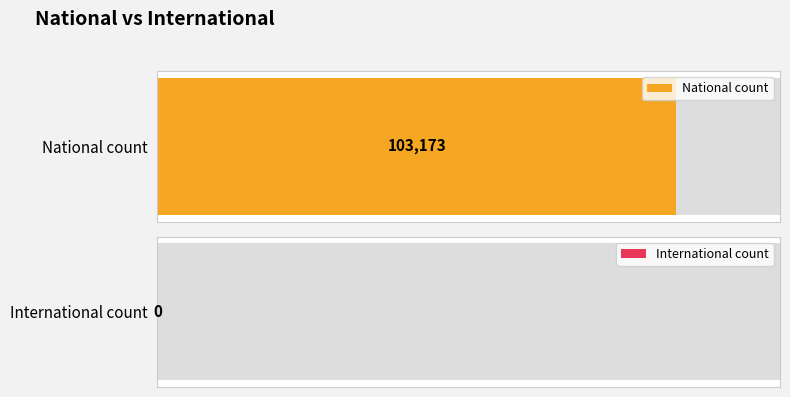

Does the chart contain stacked bars?

No